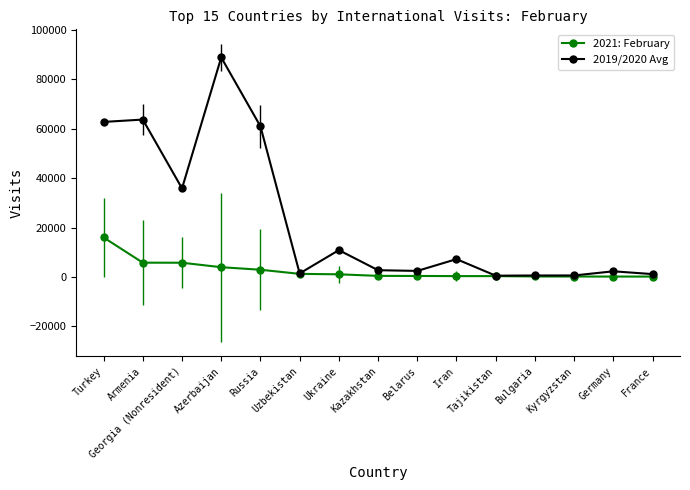

Does the chart display data point markers on the line(s)?

Yes